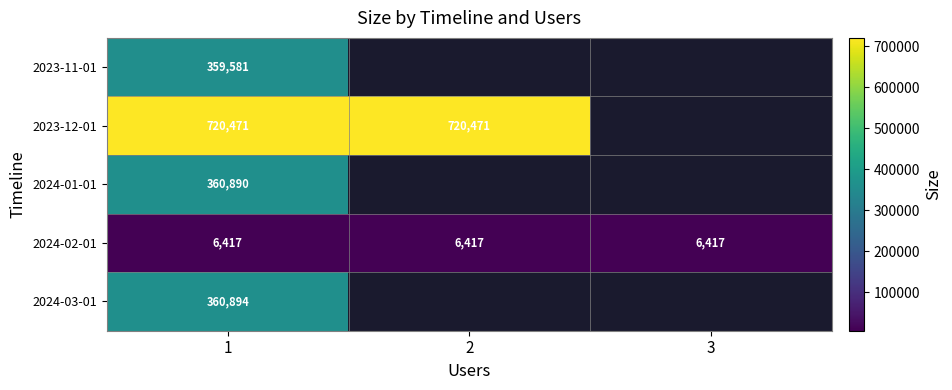

Is it true that 2023-12-01 equals 720471 at 2?

True